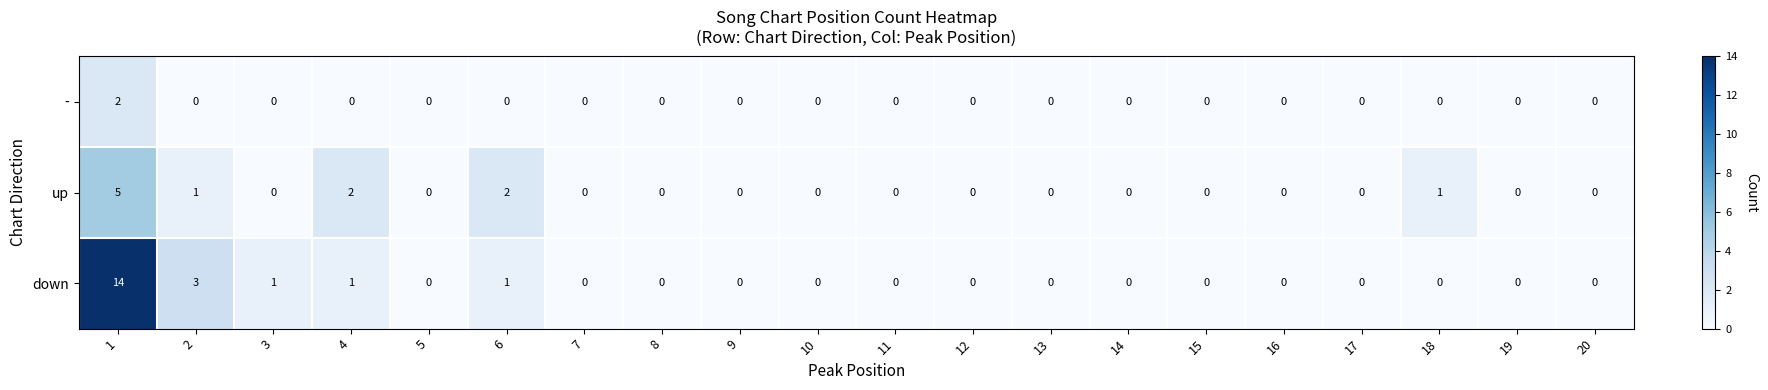

Which series changed the most between 7 and 18?

up